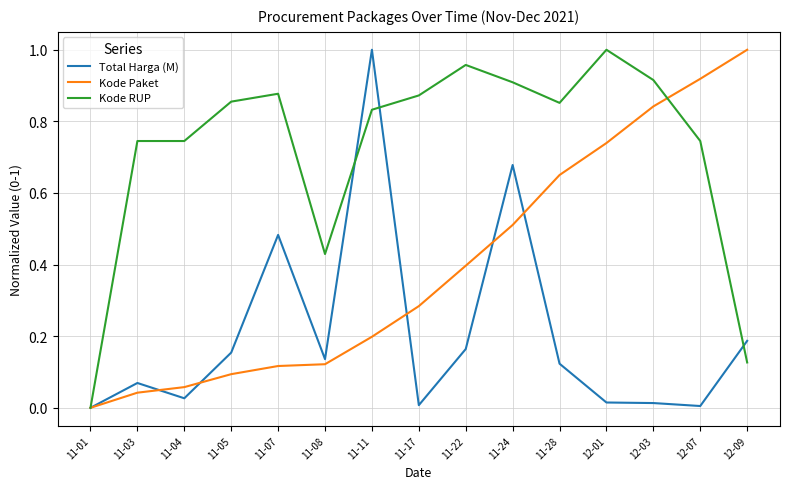

Which category has the highest value in the Kode RUP series?

12-01